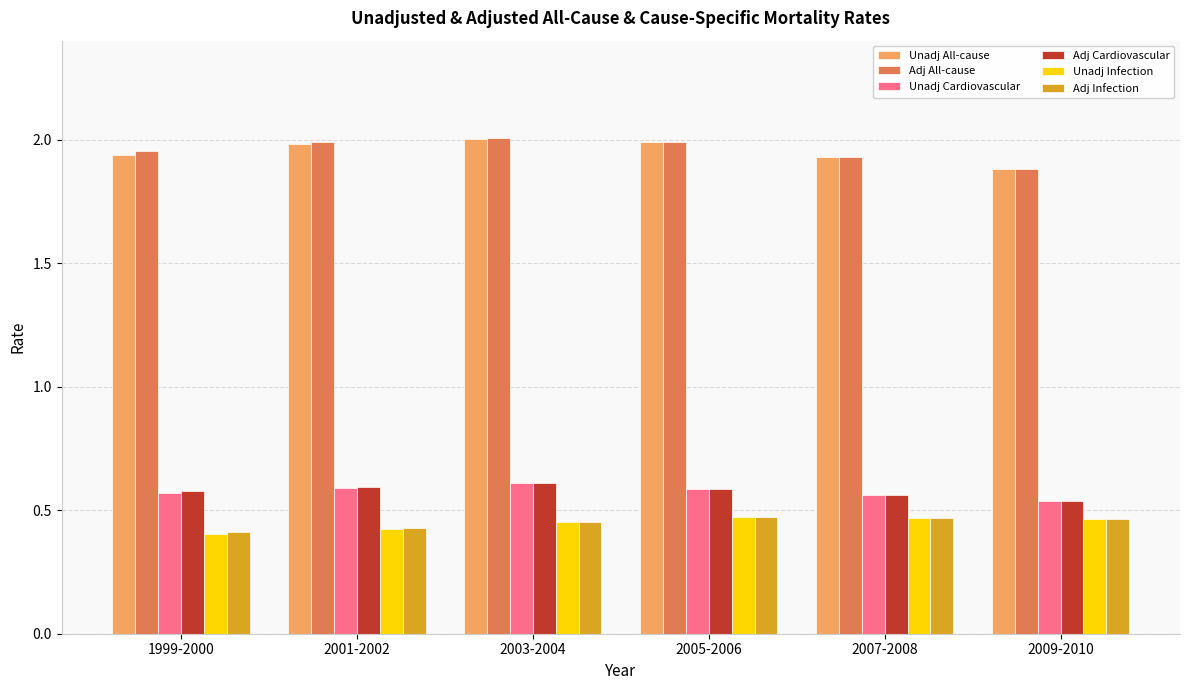

Is it true that Adj Cardiovascular equals 1.0 at 1999-2000?

False